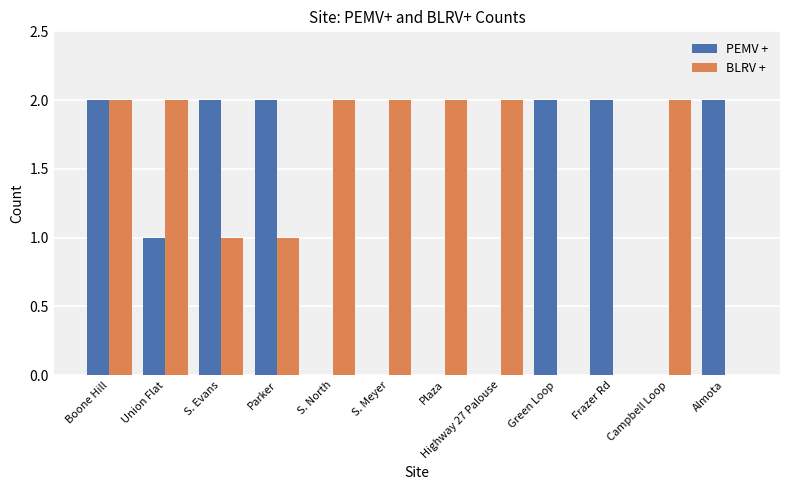

What is the sum of all BLRV + values?

16